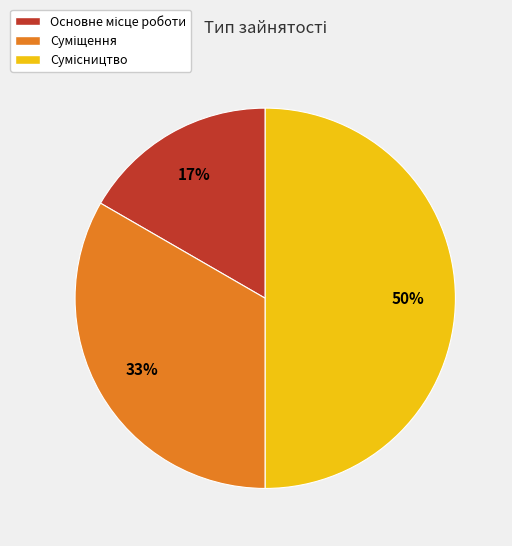

Count the number of slices in the pie.

3